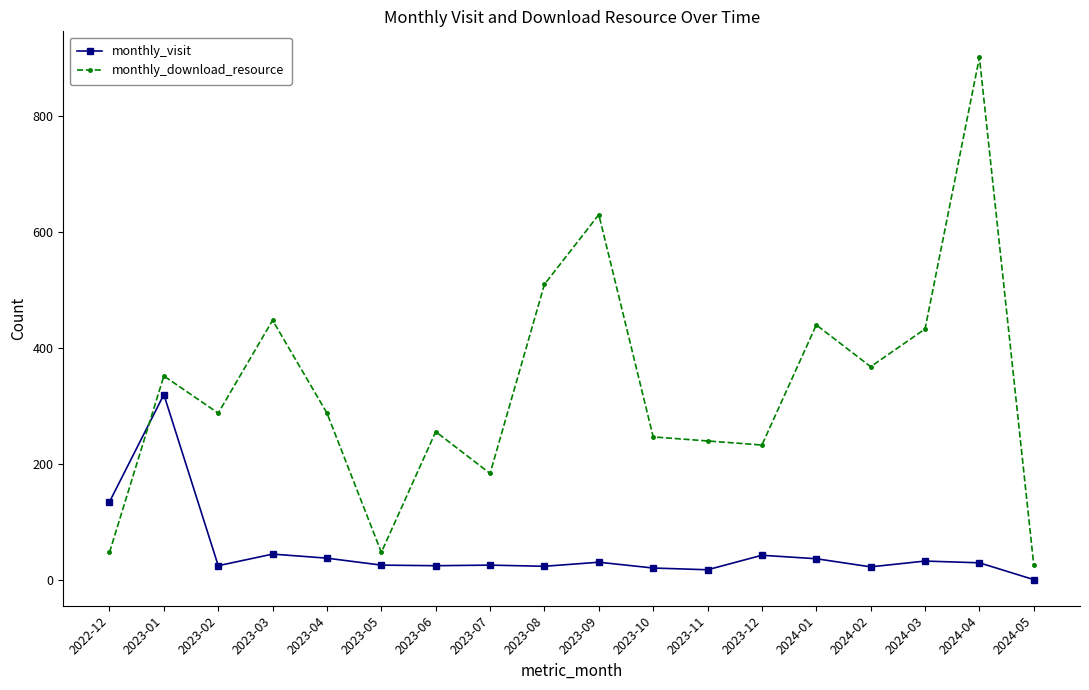

List the series in order of their peak value, highest first.

monthly_download_resource, monthly_visit